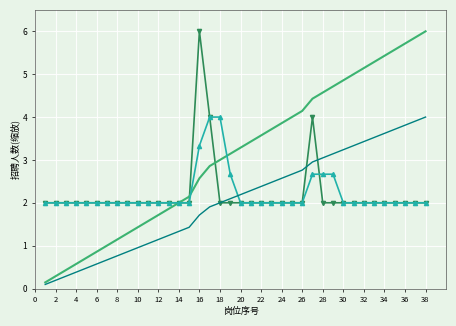

What is the smallest value displayed?

0.1